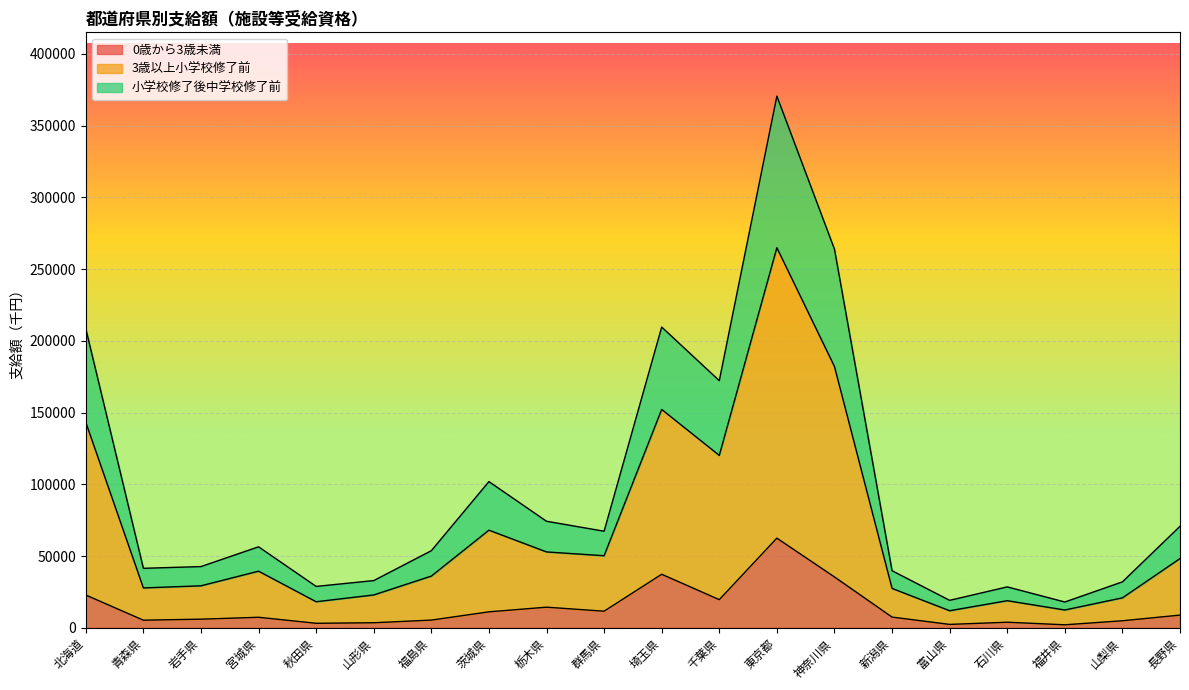

At which label does 0歳から3歳未満 reach its peak?

東京都